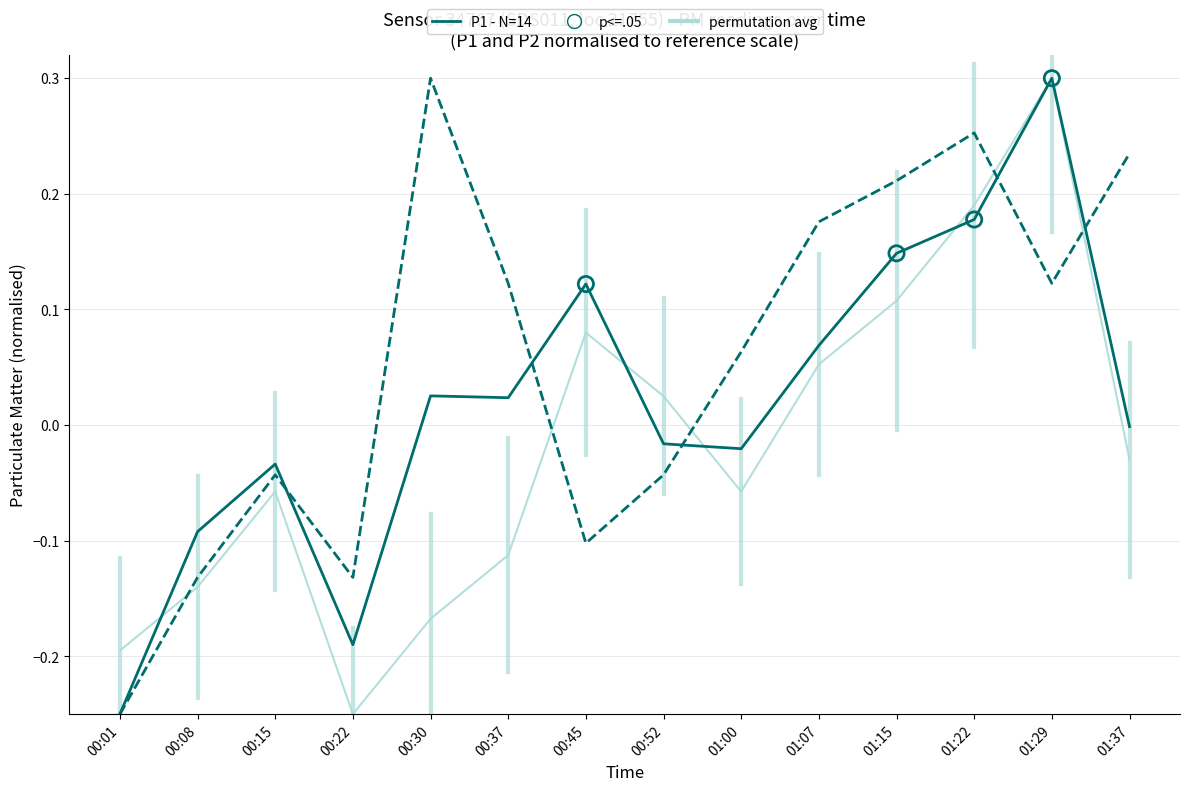

At which category is the sum across all series the highest?

01:29